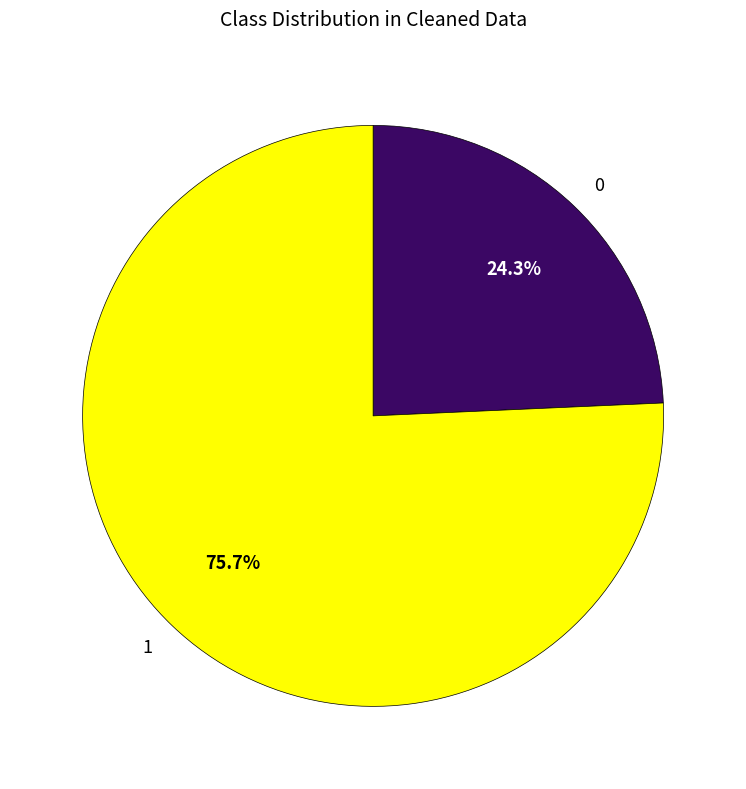

What is the ratio of the value at 0 to the value at 1?

0.3